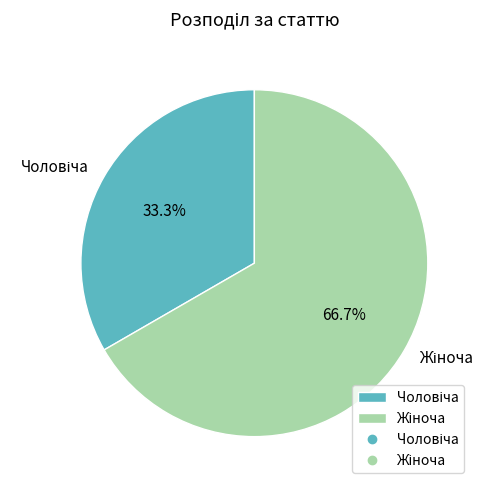

Is there any slice that represents more than half of the pie?

Yes